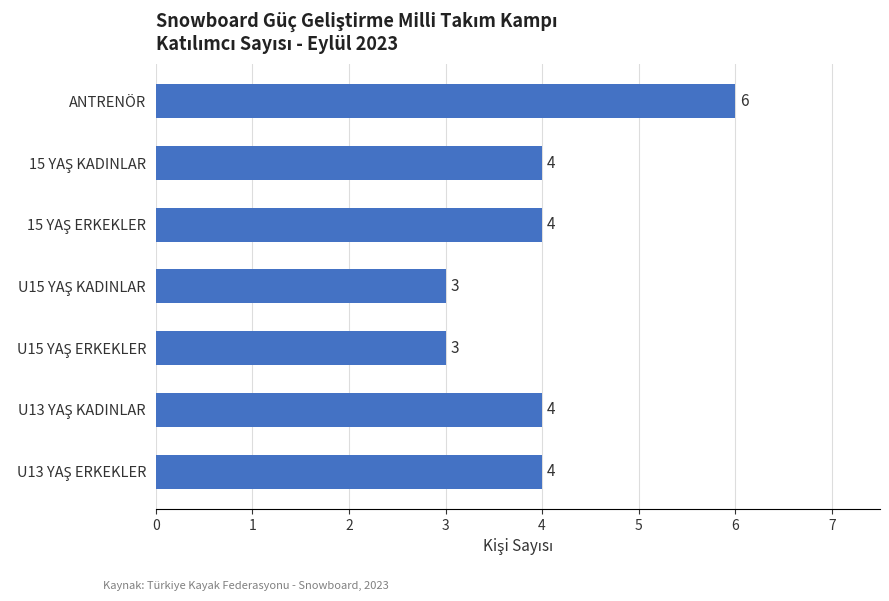

What is the average value?

4